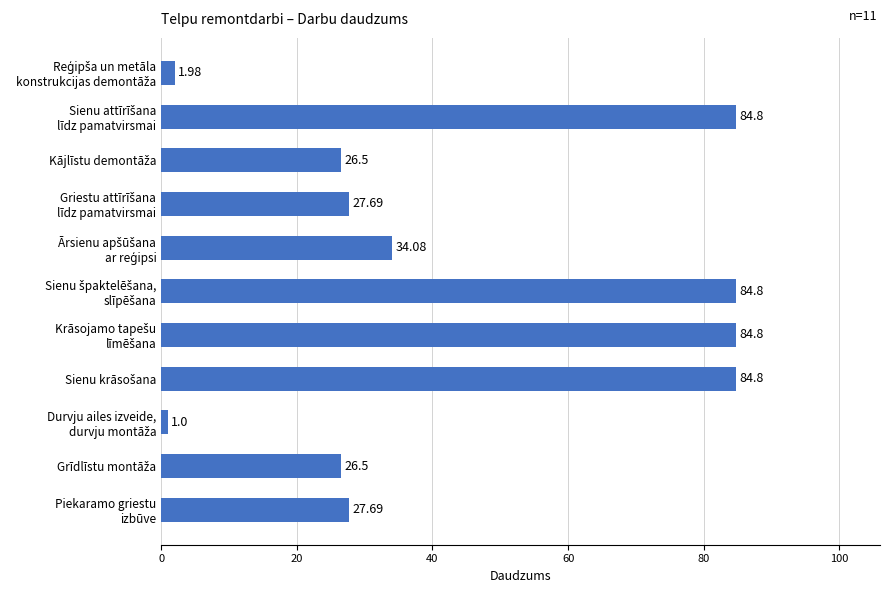

What is the difference between the second highest and minimum values?

83.8